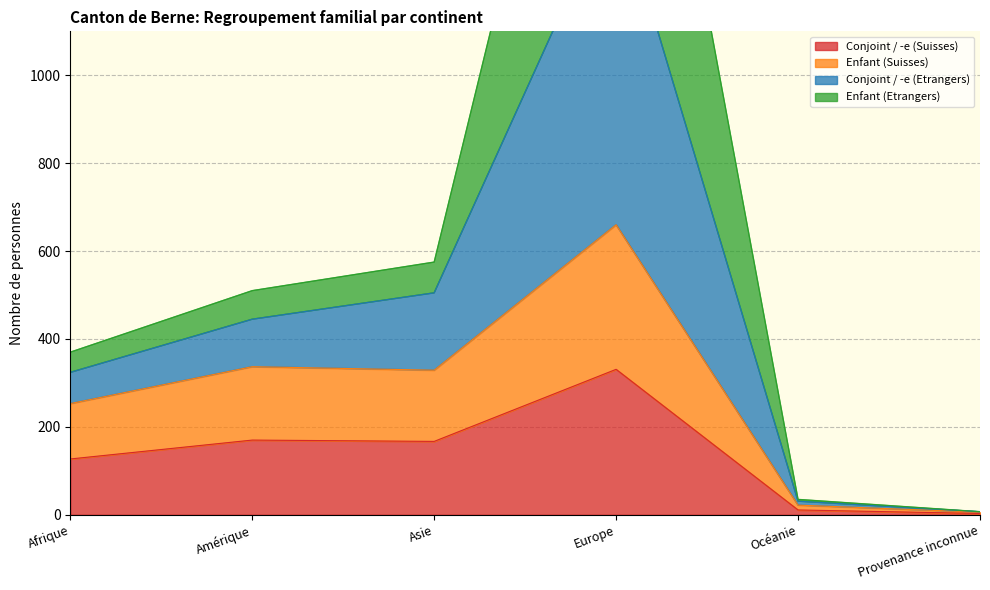

How many data points does each series have?

6